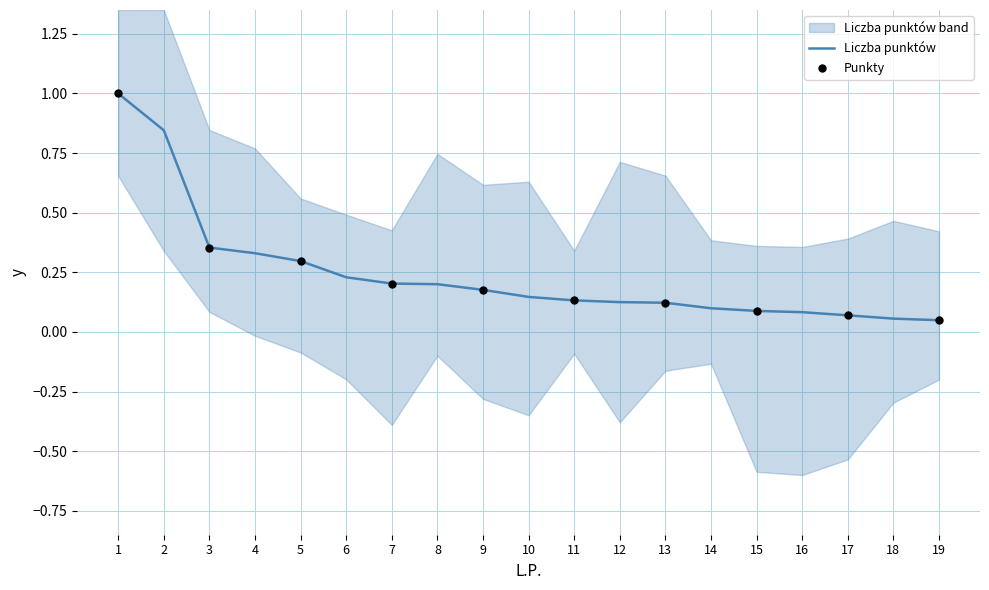

What is the change in value from 3 to 6?

-0.1